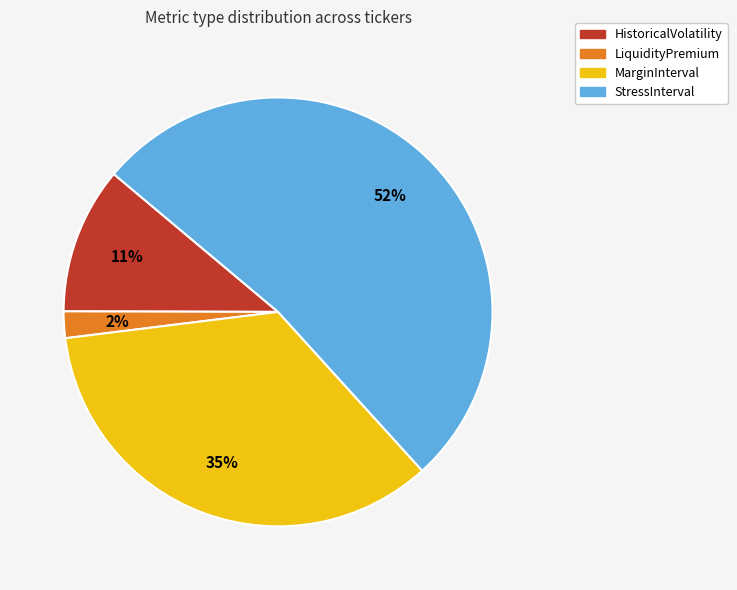

Rank the categories by value from lowest to highest.

LiquidityPremium, HistoricalVolatility, MarginInterval, StressInterval